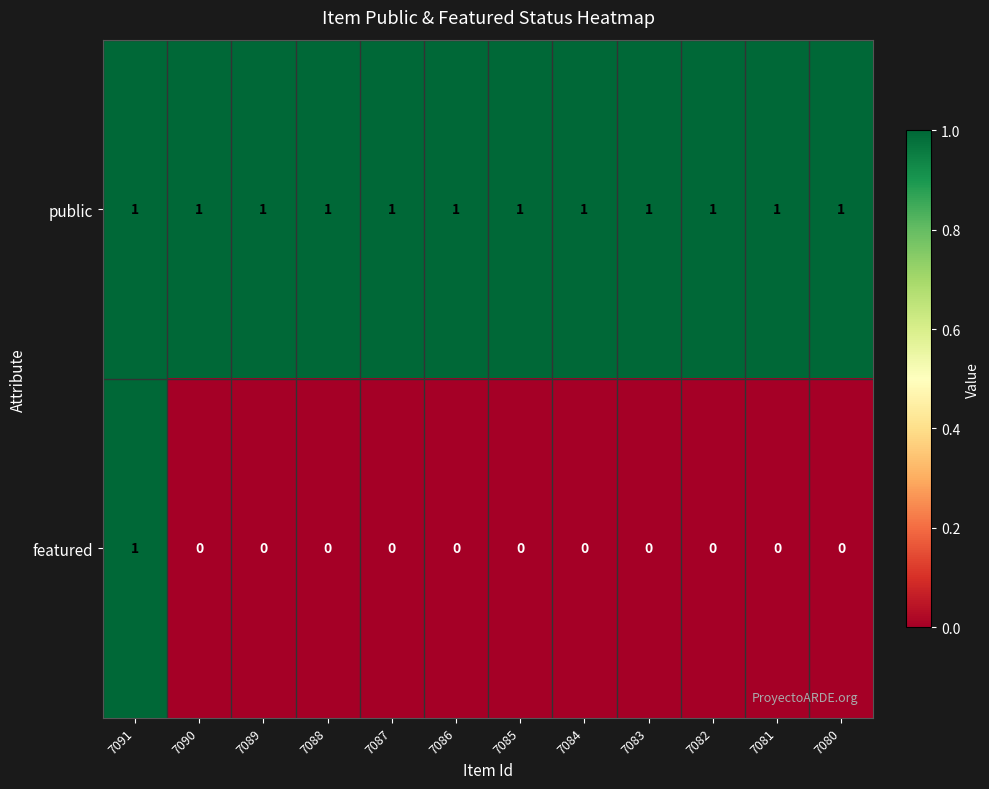

What is the sum of all public values?

12